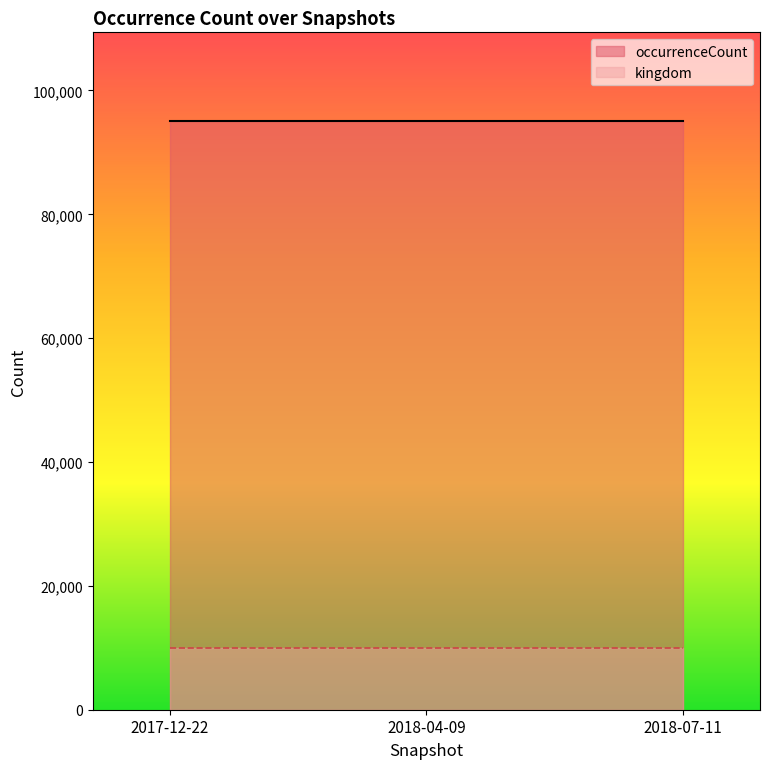

What is the smallest value displayed?

10000